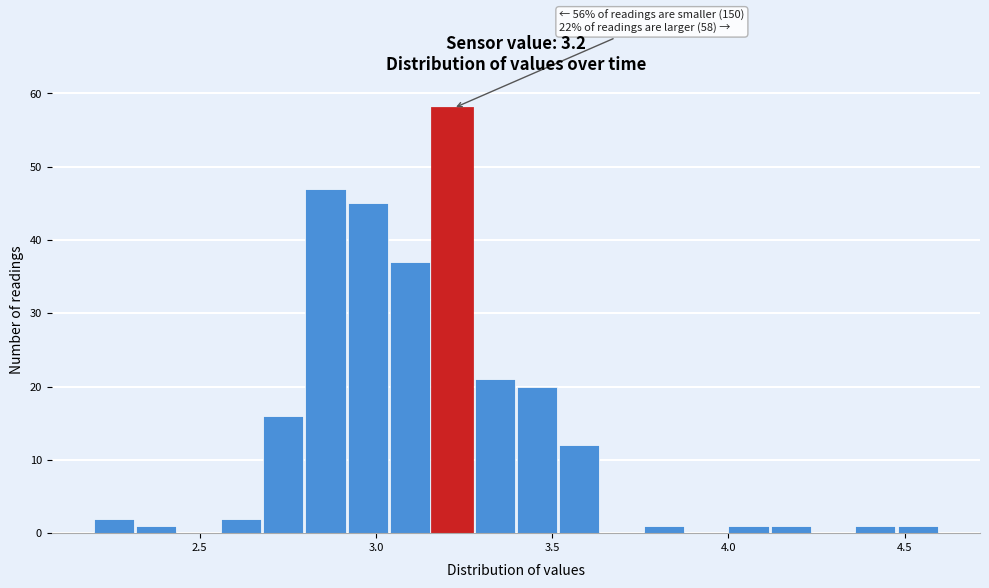

Around what value on the x-axis is the tallest bar? Give the approximate position of its centre, as read against the axis.

3.20